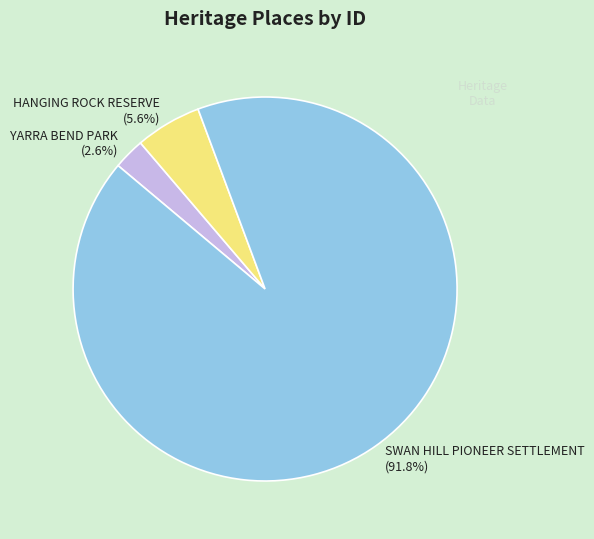

To the nearest percent, what is the difference between the largest and smallest slice percentages?

89%